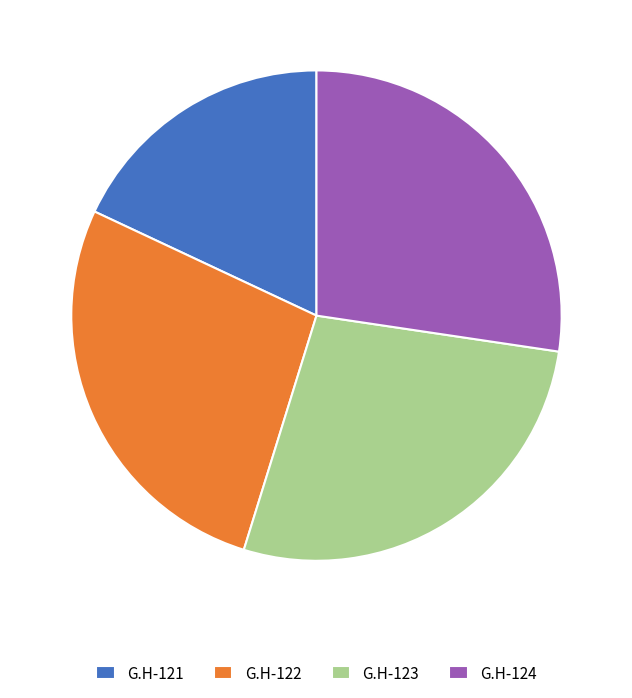

How many segments does this pie chart have?

4